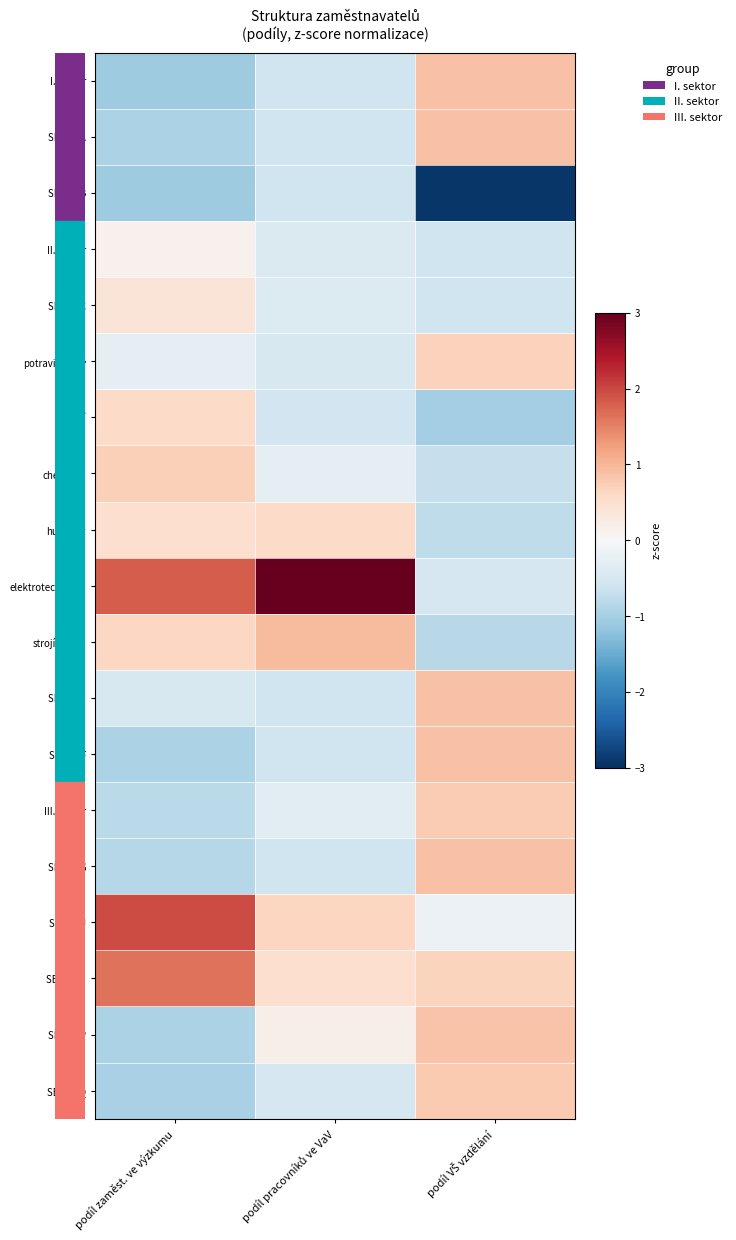

At how many categories does at least one series exceed -2?

3